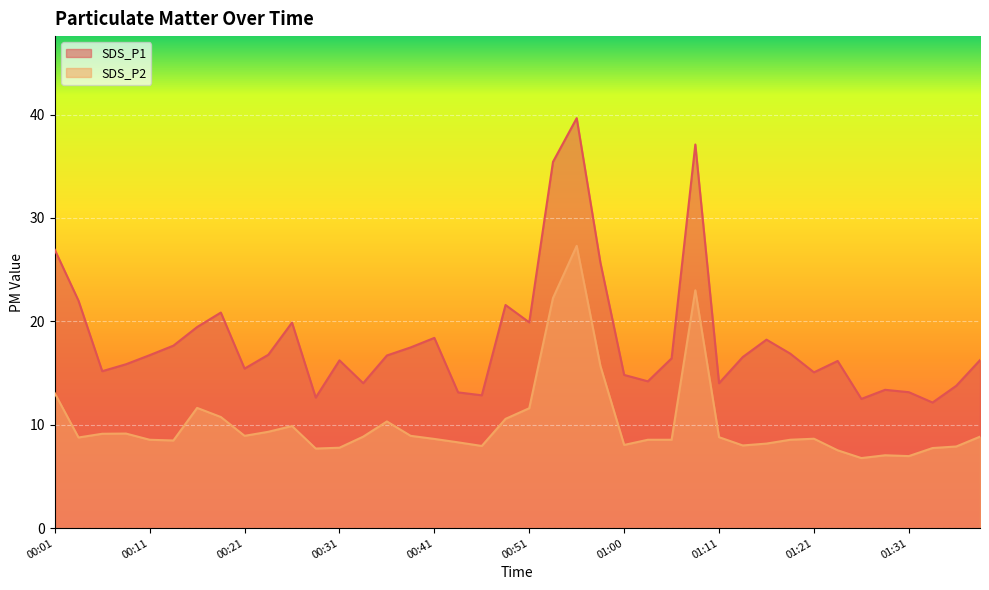

Between 00:13 and 00:28, which series saw the biggest shift?

SDS_P1